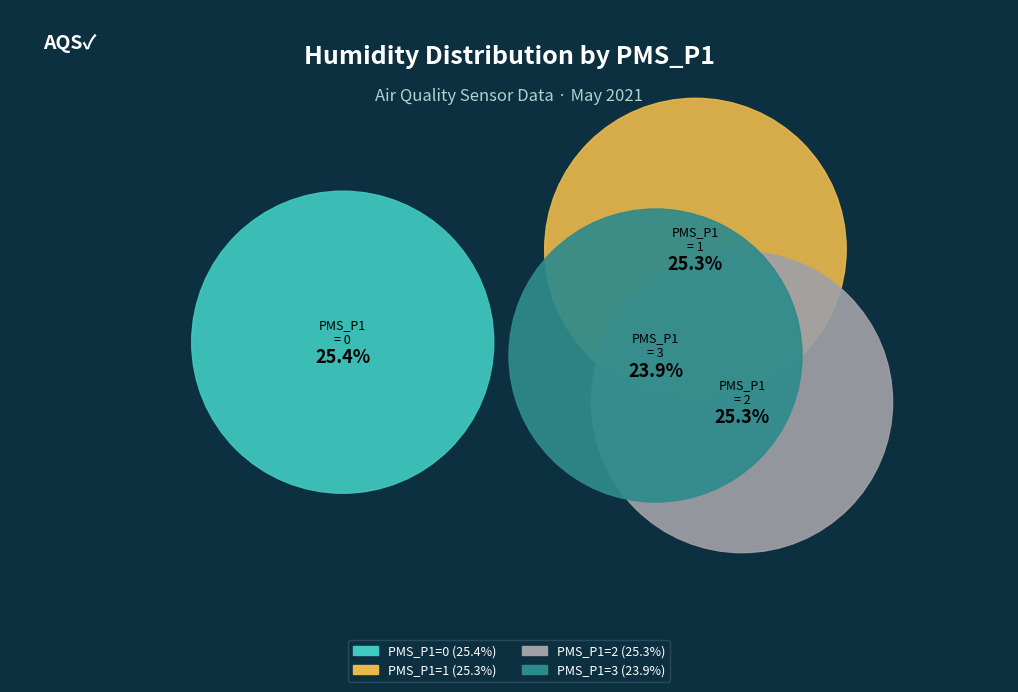

To the nearest percent, what percentage of the pie is 3?

24%